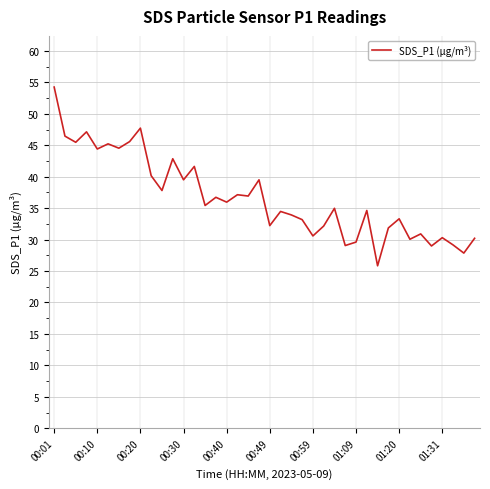

What is the minimum value shown in the chart?

25.8